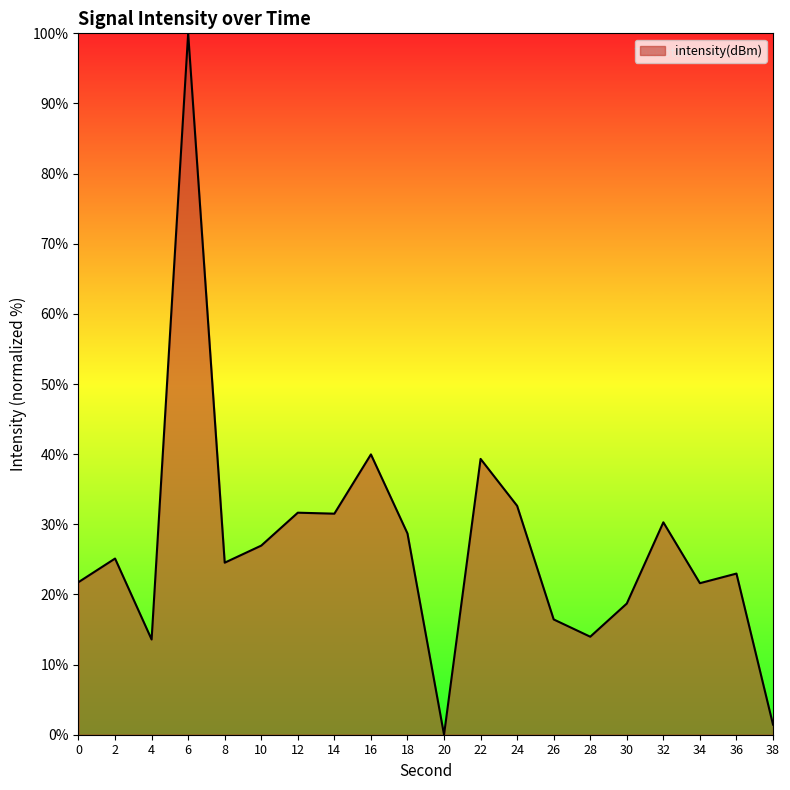

What is the difference between the maximum and minimum values?

100.0